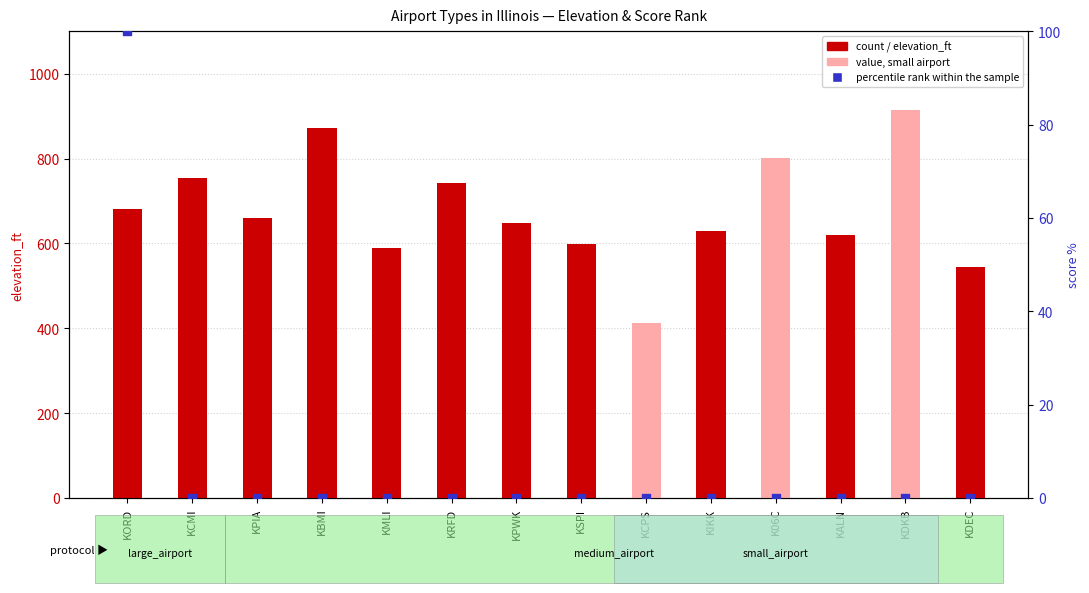

Which series reaches the maximum Y coordinate?

count